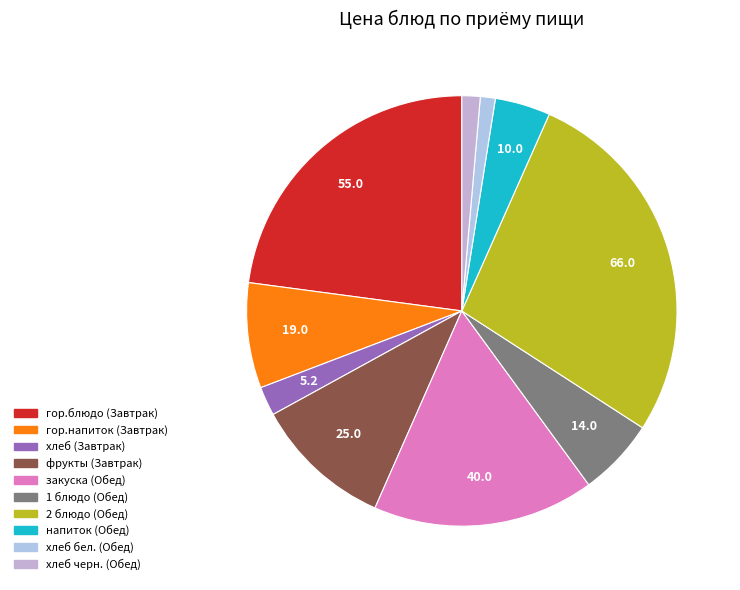

How many segments does this pie chart have?

10